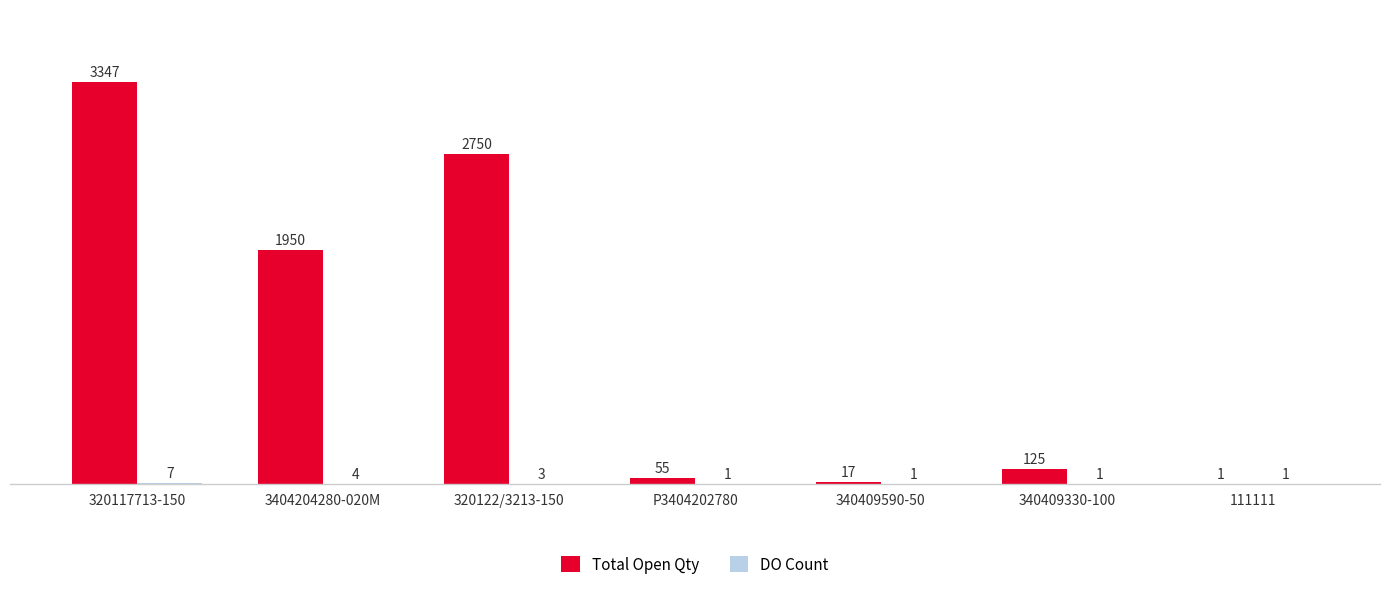

At which category does the chart reach its peak across all series?

320117713-150